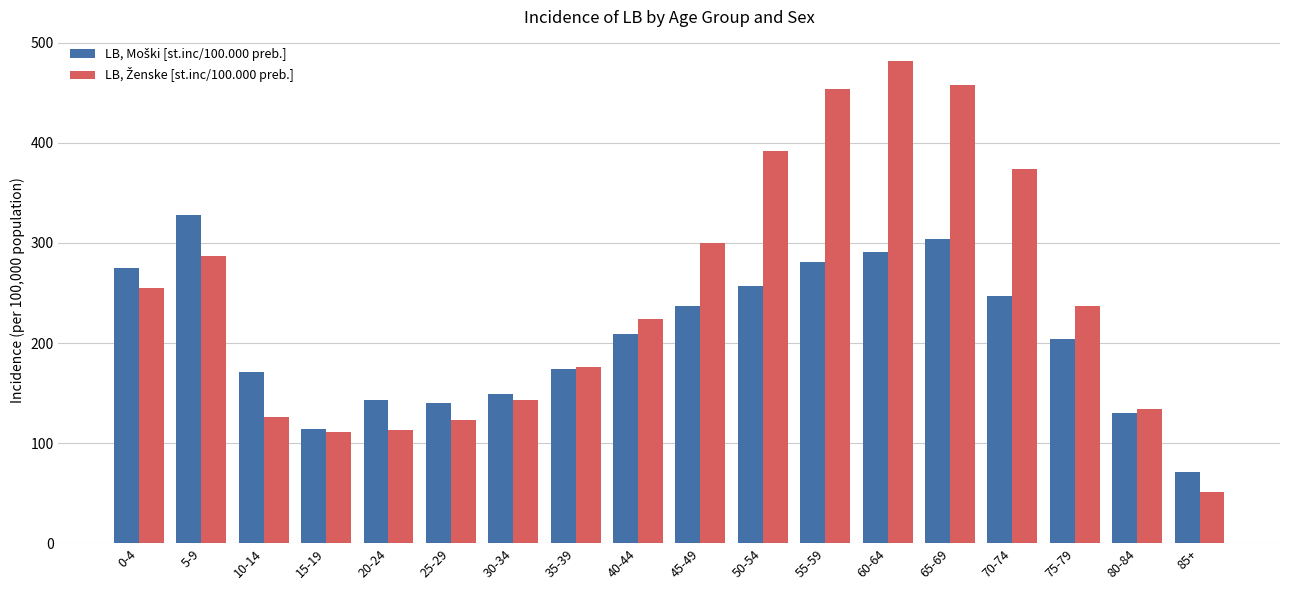

Which label corresponds to the largest value in the chart?

60-64